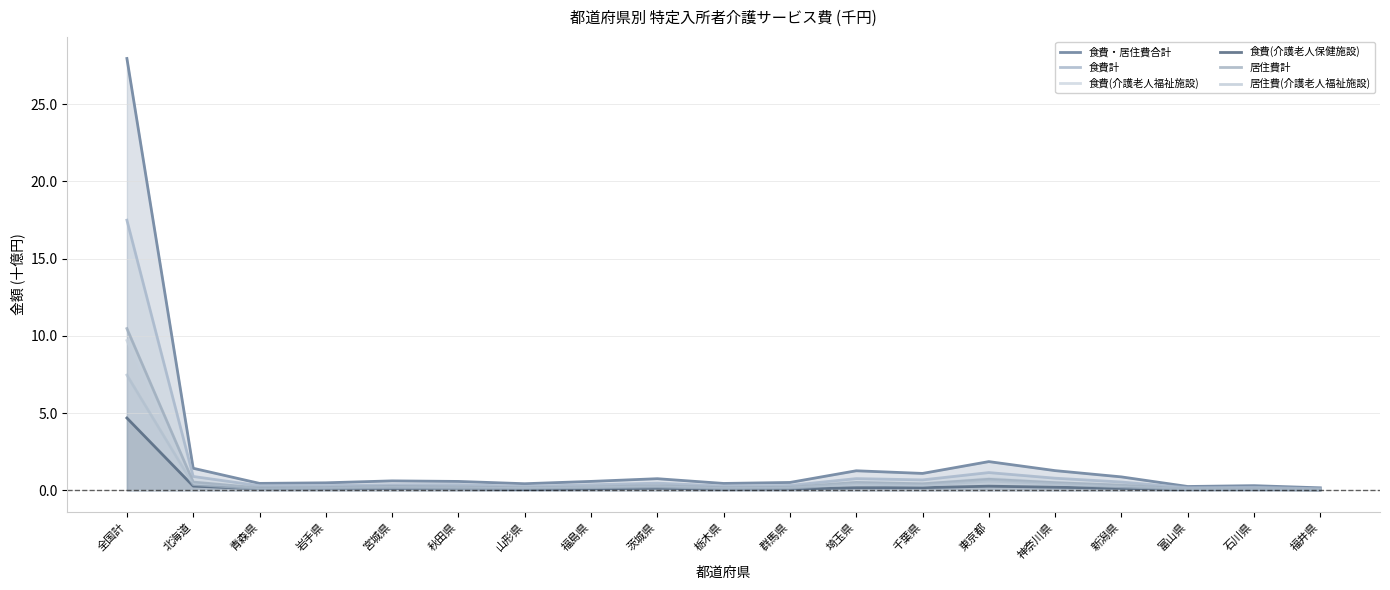

What is the difference between the second highest and second lowest values in the 居住費計 series?

0.6